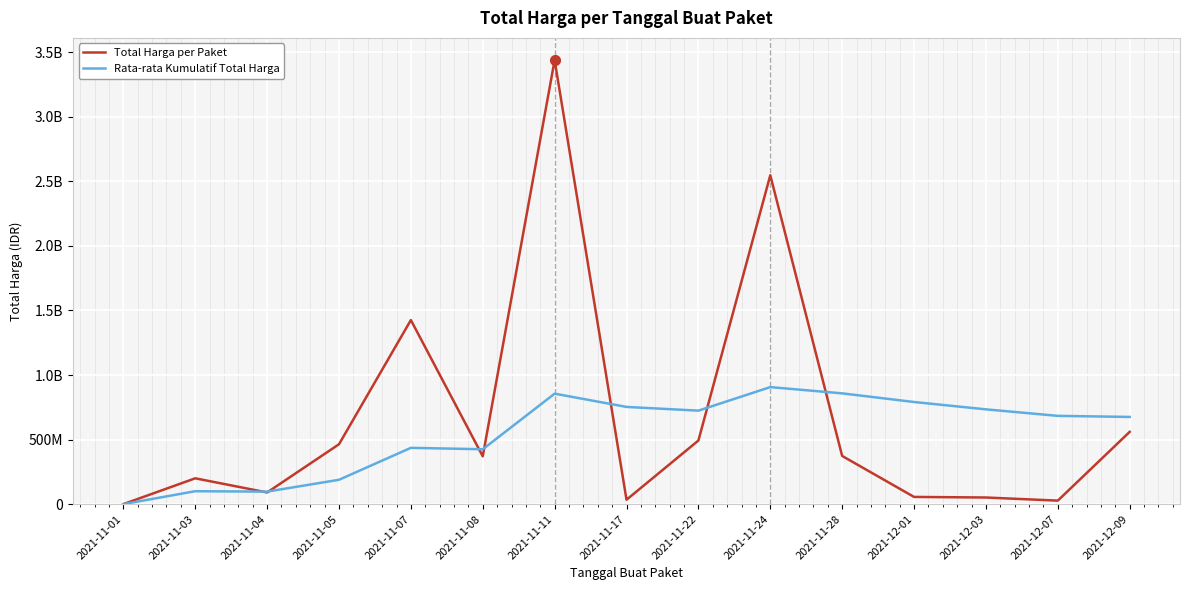

What are all the series names shown in the legend?

Total Harga per Paket, Rata-rata Kumulatif Total Harga